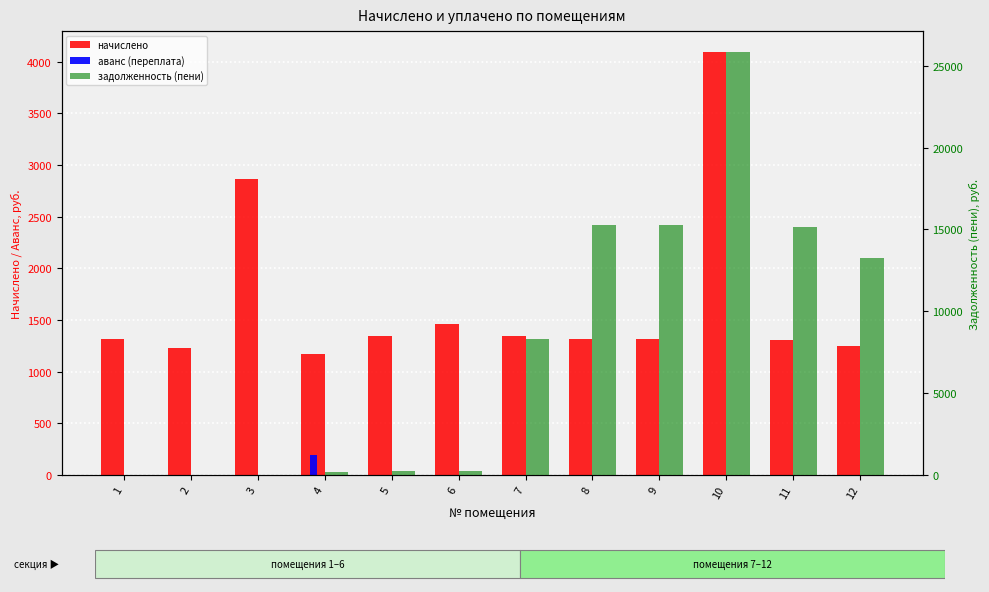

Reading right to left, transcribe all the data shown in this chart.

начислено: 1250.3	1308.2	4090.3	1316.5	1316.5	1341.4	1457.3	1341.4	1167.5	2864.9	1225.4	1316.5
аванс (переплата): 0.0	0.0	0.0	0.0	0.0	0.0	0.0	0.0	194.6	0.0	0.0	0.0
задолженность (пени): 13245.7	15155.4	25826.5	15251.3	15251.3	8326.8	242.9	223.6	194.6	0.0	0.0	0.0